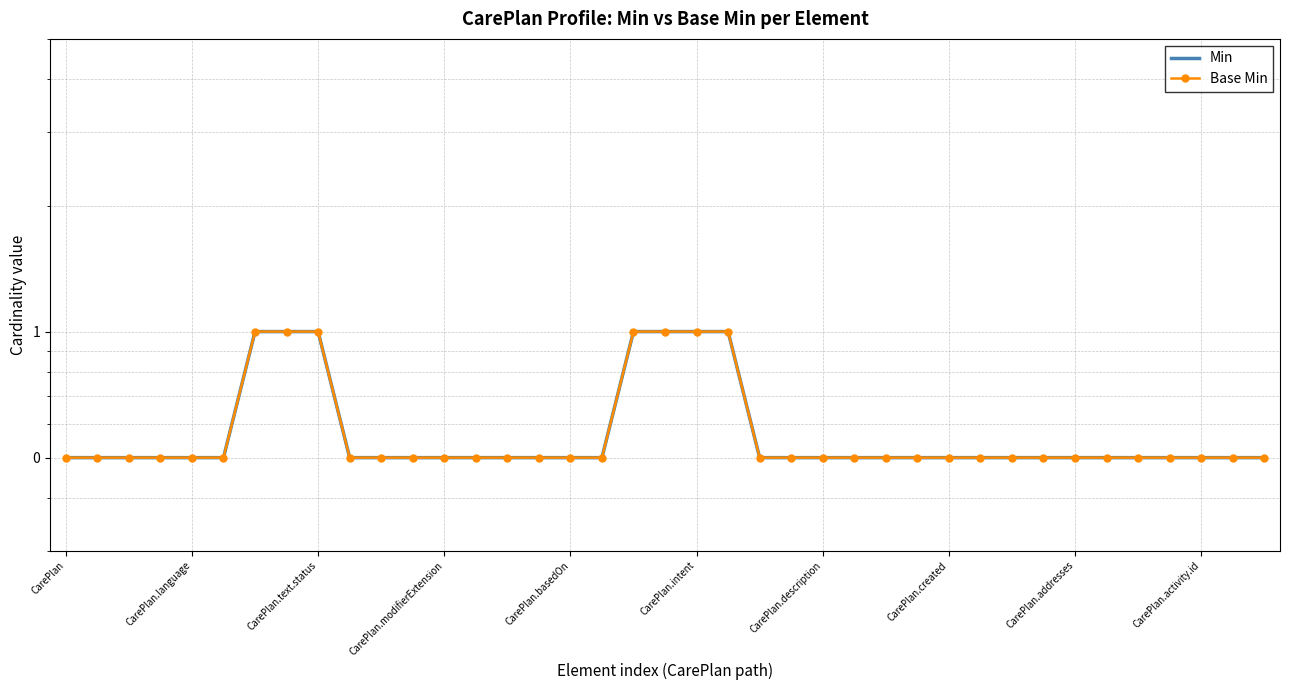

What is the minimum value for Min?

0.5